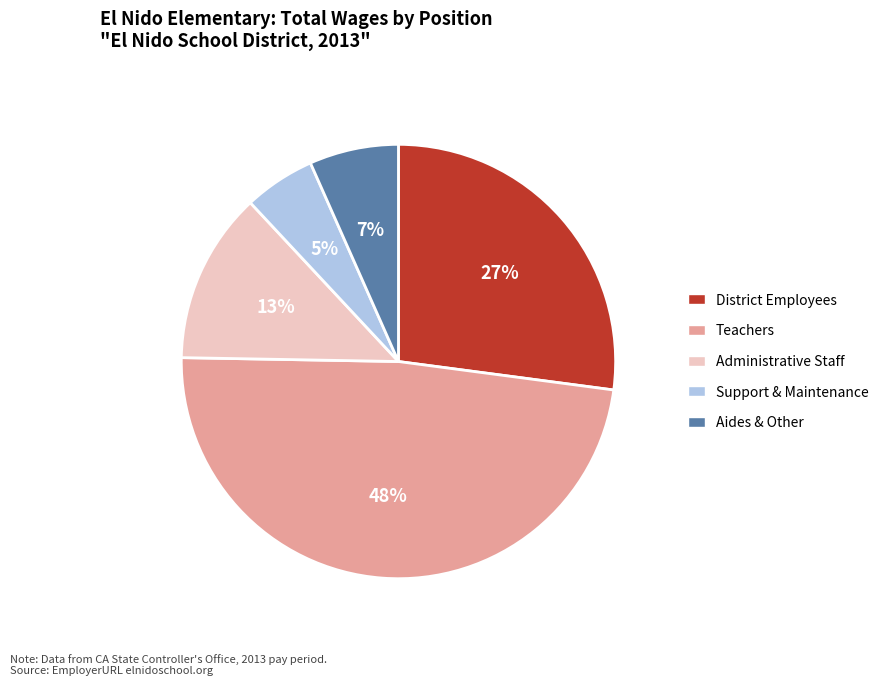

Is there any slice that represents more than half of the pie?

No